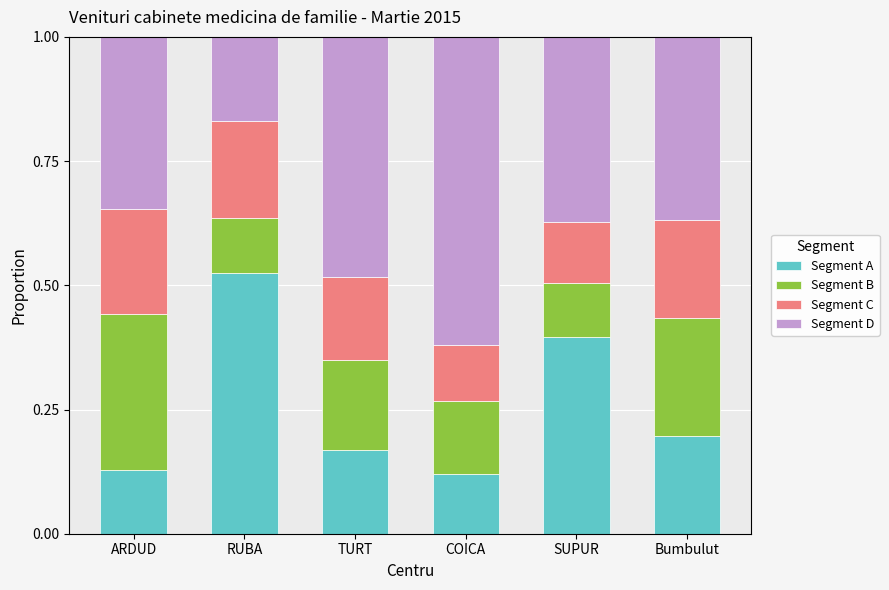

Which category has the highest value in the Segment A series?

RUBA